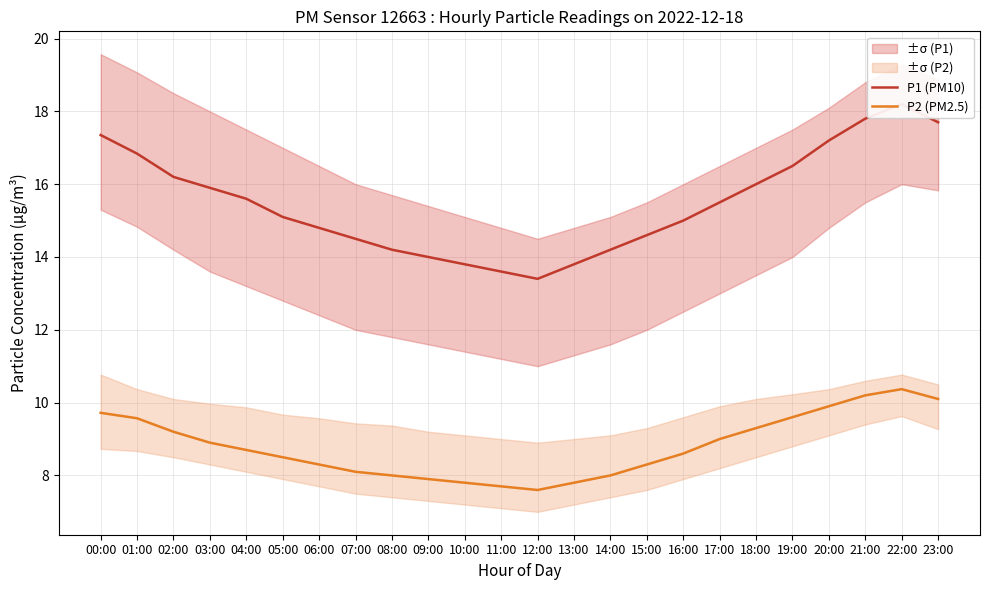

How many categories are shown in the chart?

24